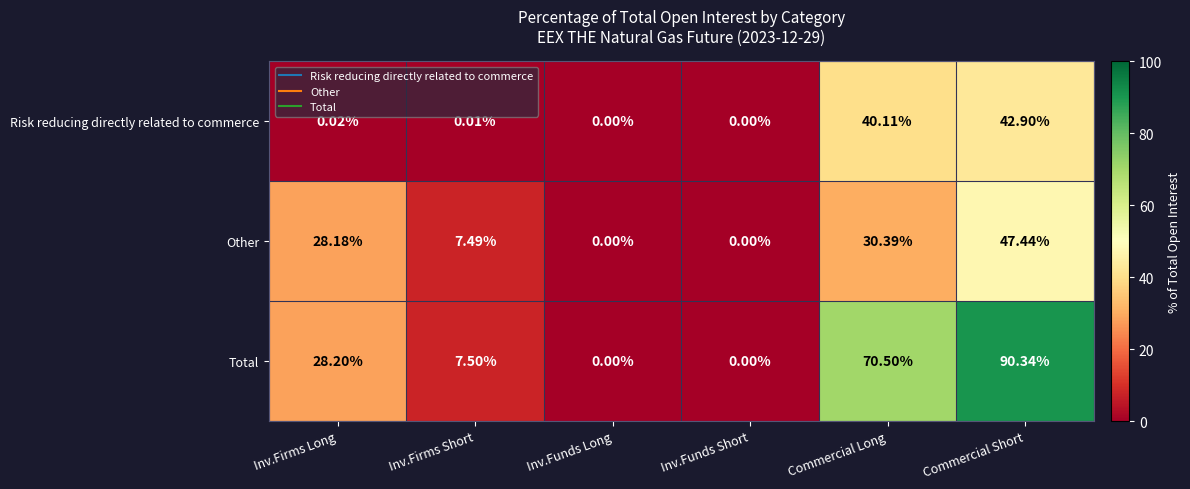

At which category does the chart reach its peak across all series?

Commercial Short